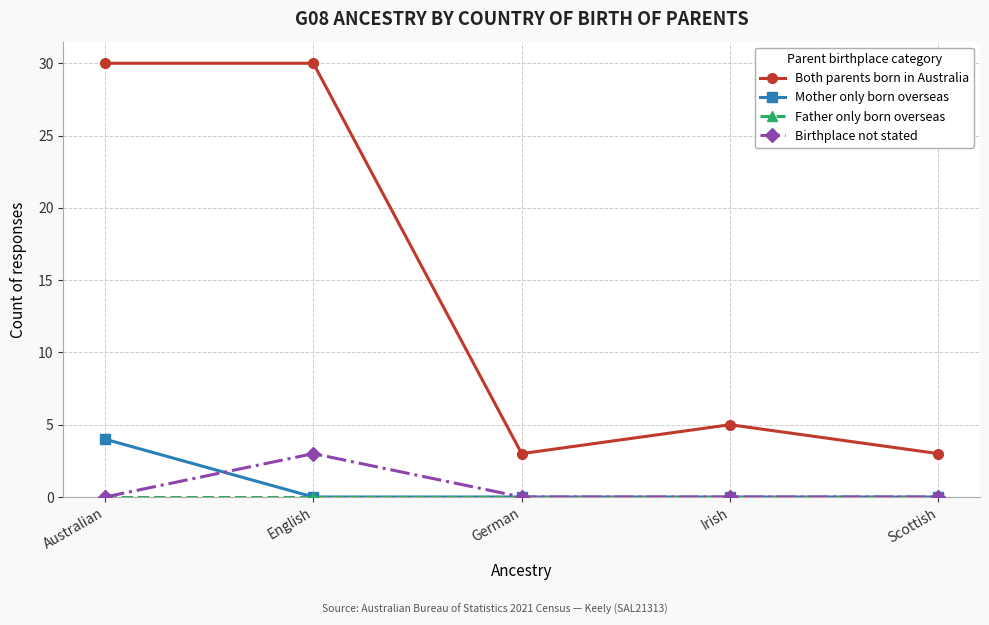

What is the total value across all series at German?

3